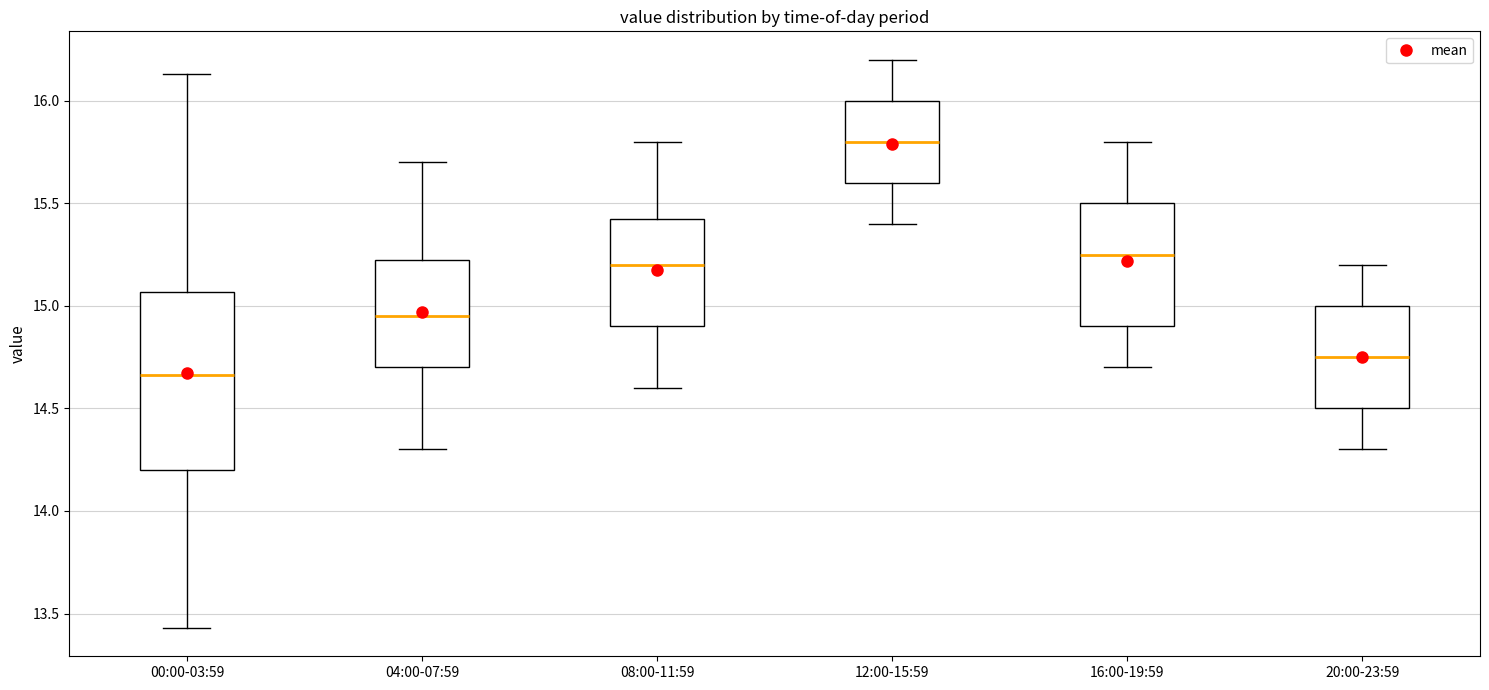

Reading left to right, transcribe this box plot: for each box, give where its median line is, the range the box spans, and where its two whiskers end, as read against the y-axis. The values are not printed on the chart, so give them approximately, as read against the axis.

00:00-03:59: median 14.65, box 14.20 to 15.05, whiskers 13.45 to 16.15
04:00-07:59: median 14.95, box 14.70 to 15.25, whiskers 14.30 to 15.70
08:00-11:59: median 15.20, box 14.90 to 15.45, whiskers 14.60 to 15.80
12:00-15:59: median 15.80, box 15.60 to 16.00, whiskers 15.40 to 16.20
16:00-19:59: median 15.25, box 14.90 to 15.50, whiskers 14.70 to 15.80
20:00-23:59: median 14.75, box 14.50 to 15.00, whiskers 14.30 to 15.20